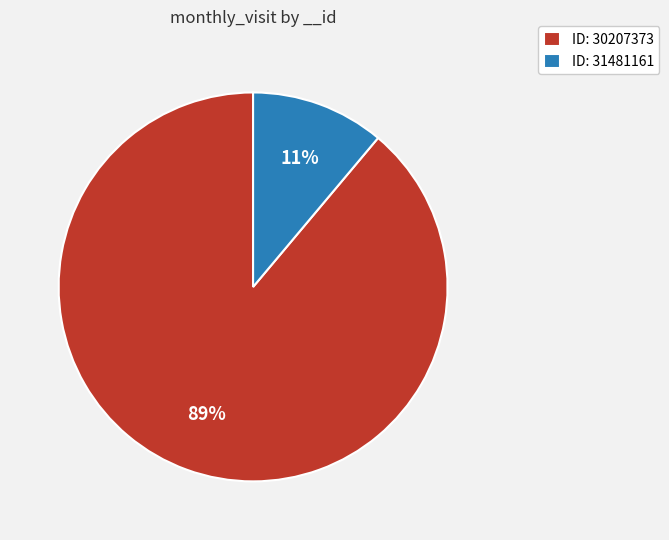

To the nearest percent, what is the difference between the largest and smallest slice percentages?

78%